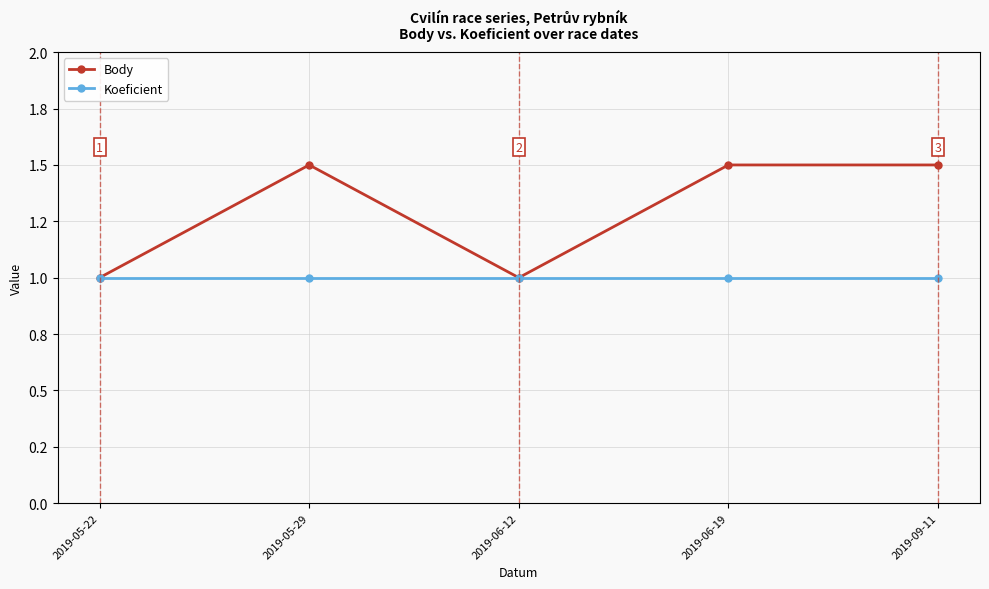

Which series has the largest total across all categories?

Body